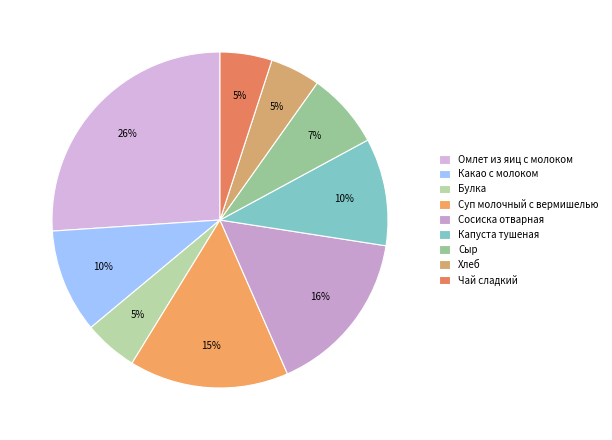

What is the largest slice in the pie chart?

Омлет из яиц с молоком